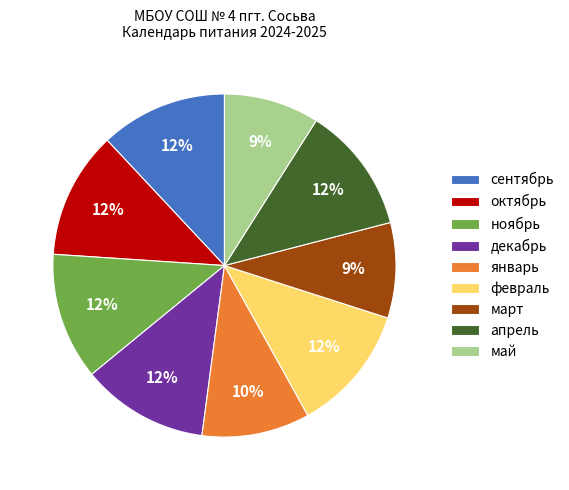

What percentage is the май slice, to the nearest percent?

9%